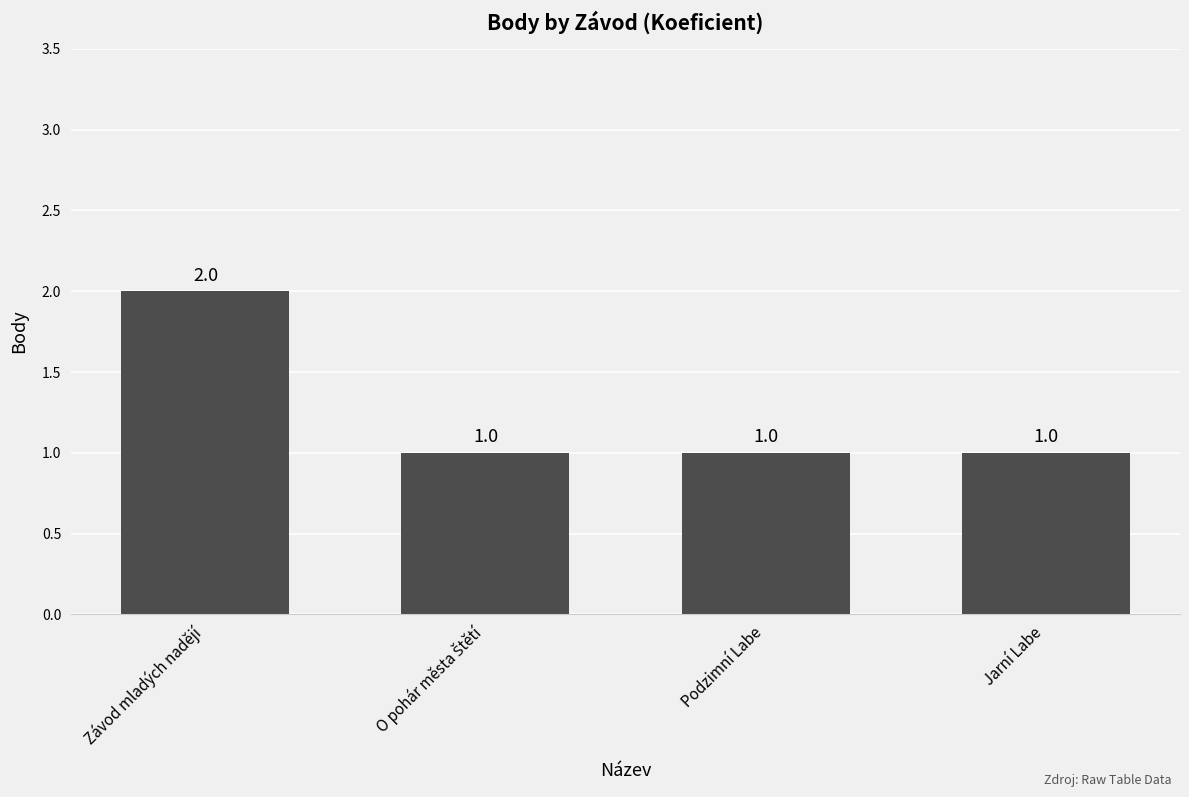

Reading left to right, what are all the values shown in this chart?

2	1	1	1